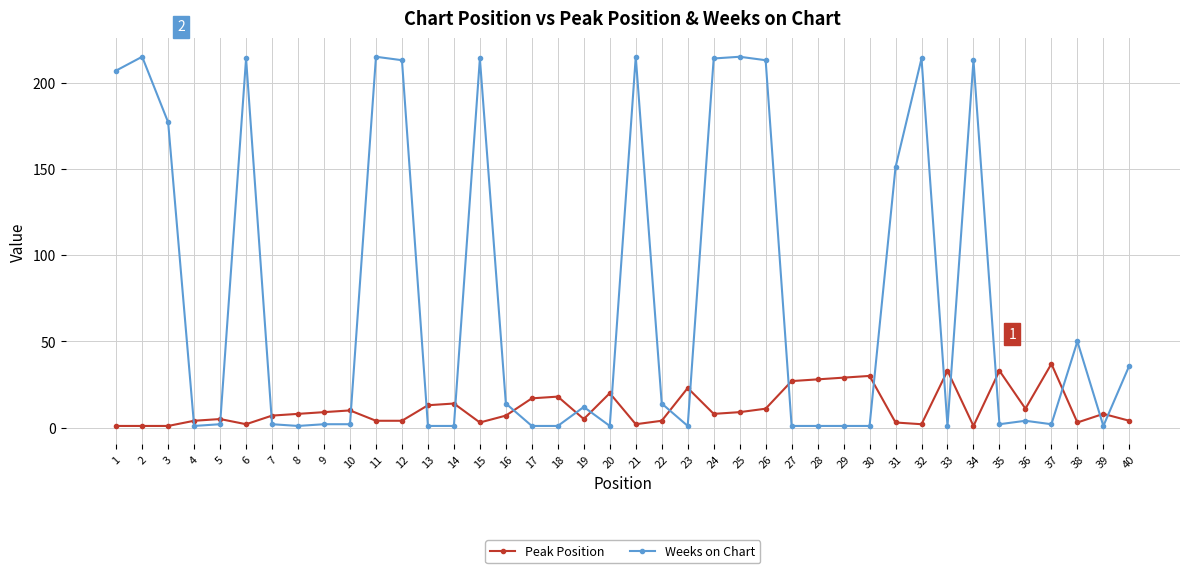

Rank the series at 34 from highest to lowest value.

Weeks on Chart, Peak Position